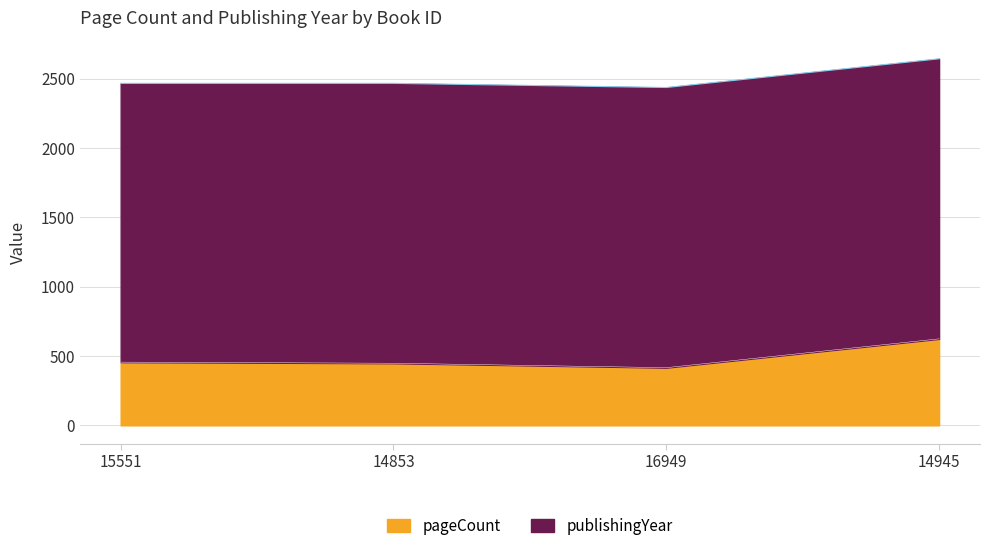

What is the change in value from 15551 to 14853?

-8